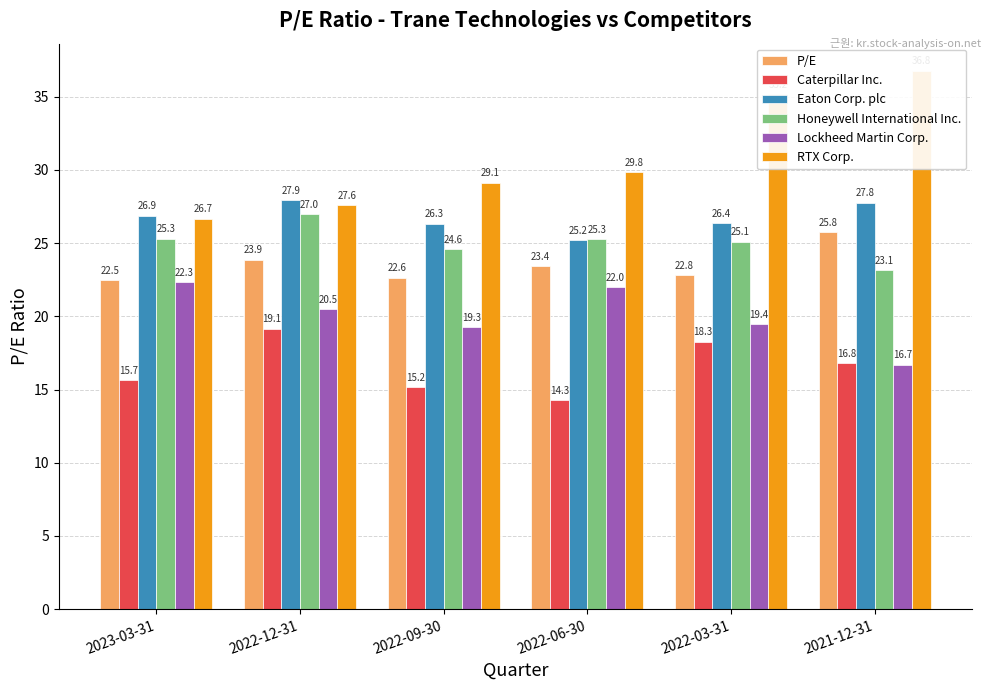

Reading right to left, transcribe all the data shown in this chart.

P/E: 2021-12-31=25.8	2022-03-31=22.8	2022-06-30=23.4	2022-09-30=22.6	2022-12-31=23.9	2023-03-31=22.5
Caterpillar Inc.: 2021-12-31=16.8	2022-03-31=18.3	2022-06-30=14.3	2022-09-30=15.2	2022-12-31=19.1	2023-03-31=15.7
Eaton Corp. plc: 2021-12-31=27.8	2022-03-31=26.4	2022-06-30=25.2	2022-09-30=26.3	2022-12-31=27.9	2023-03-31=26.9
Honeywell International Inc.: 2021-12-31=23.1	2022-03-31=25.1	2022-06-30=25.3	2022-09-30=24.6	2022-12-31=27.0	2023-03-31=25.3
Lockheed Martin Corp.: 2021-12-31=16.7	2022-03-31=19.4	2022-06-30=22.0	2022-09-30=19.3	2022-12-31=20.5	2023-03-31=22.3
RTX Corp.: 2021-12-31=36.8	2022-03-31=35.2	2022-06-30=29.8	2022-09-30=29.1	2022-12-31=27.6	2023-03-31=26.7